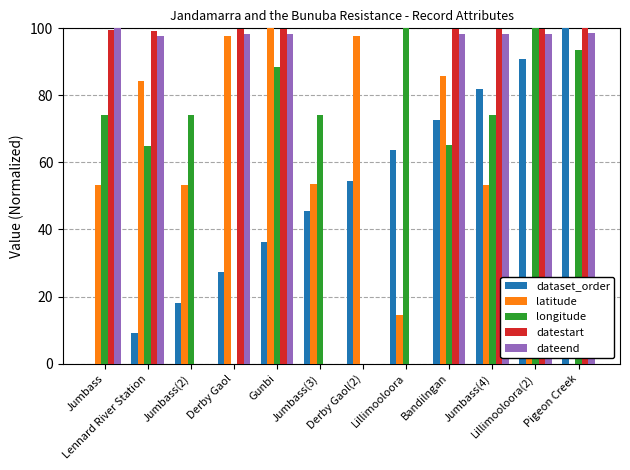

Count the number of categories in the chart.

12